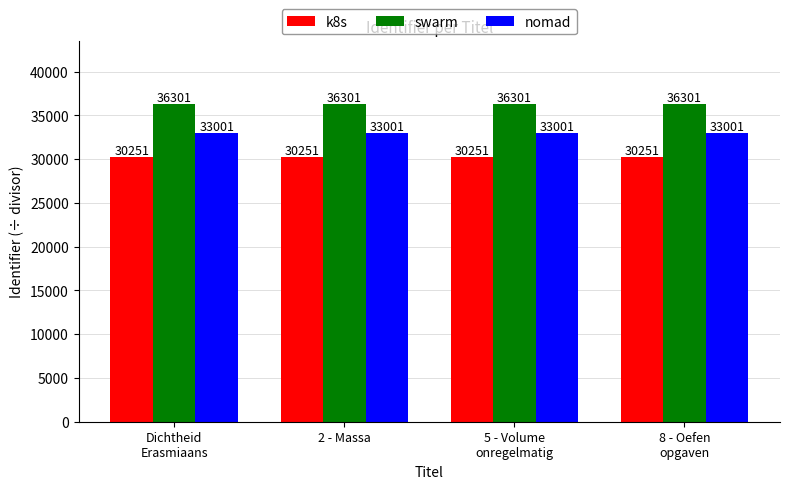

Are the bars horizontal?

No